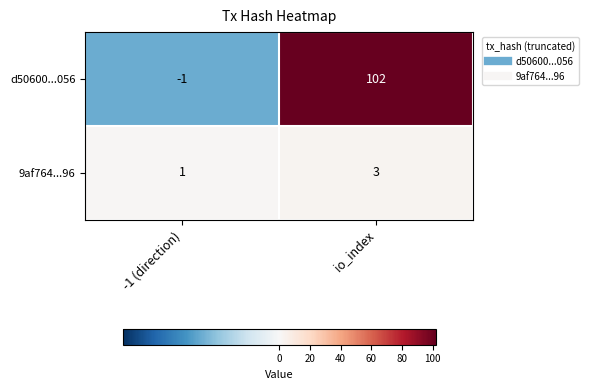

Between -1 (direction) and io_index, which series saw the biggest shift?

d50600...056